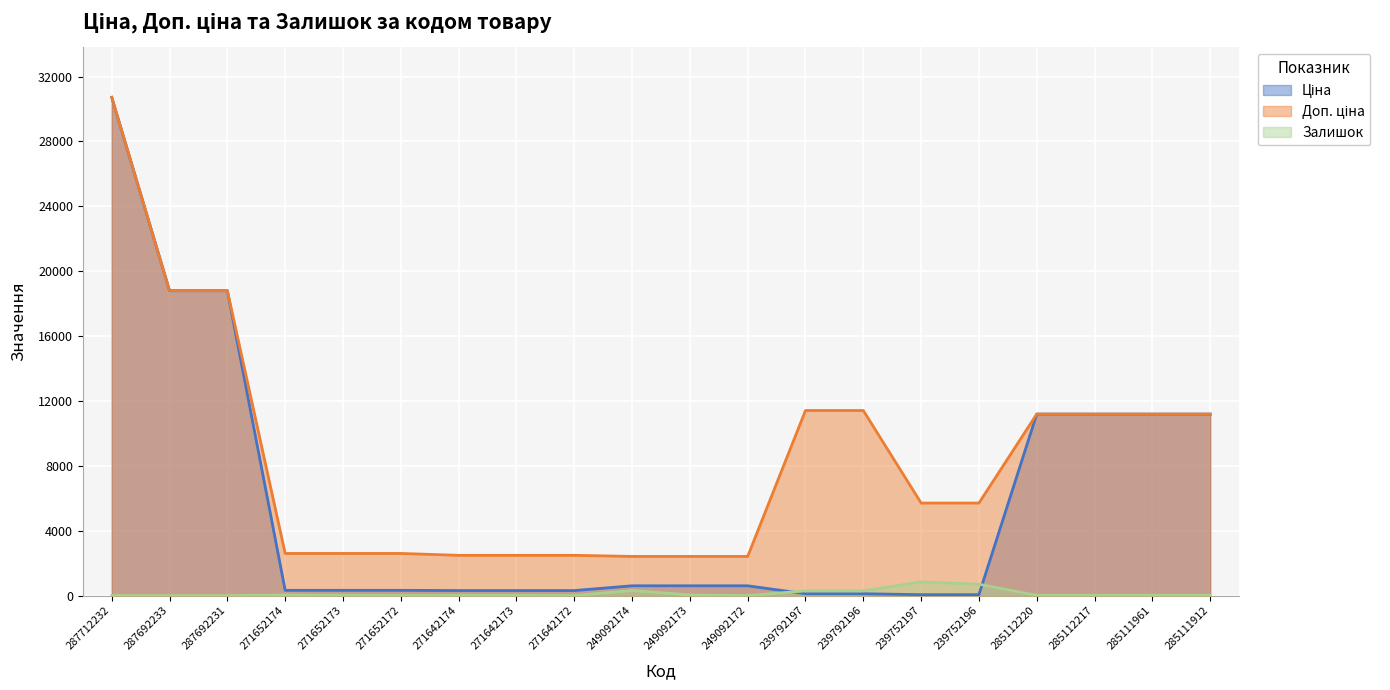

Reading left to right, list all the values displayed in this chart.

Ціна: 30717.1	18796.8	18796.8	324.8	324.8	324.8	310.3	310.3	310.3	603.7	603.7	603.7	114.1	114.1	57.0	57.0	11188.2	11188.2	11188.2	11188.2
Доп. ціна: 30717.1	18796.8	18796.8	2598.3	2598.3	2598.3	2482.4	2482.4	2482.4	2414.8	2414.8	2414.8	11410.0	11410.0	5705.0	5705.0	11188.2	11188.2	11188.2	11188.2
Залишок: 0.0	0.0	0.0	35.0	15.0	4.0	11.0	10.0	4.0	316.0	38.0	0.0	289.0	290.0	845.0	698.0	17.0	17.0	17.0	15.0